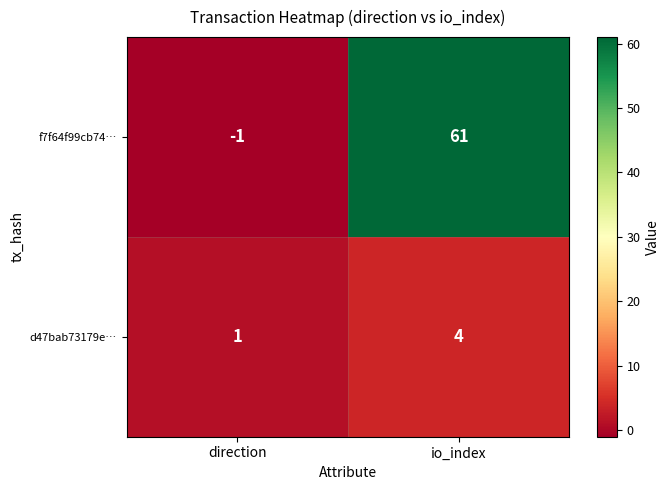

Reading left to right, what are all the values shown in this chart?

f7f64f99cb74…: -1	61
d47bab73179e…: 1	4